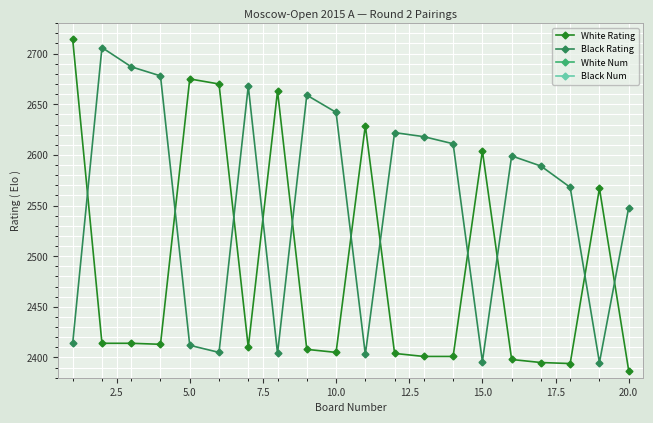

True or false: Black Num and Black Rating intersect in this chart.

False